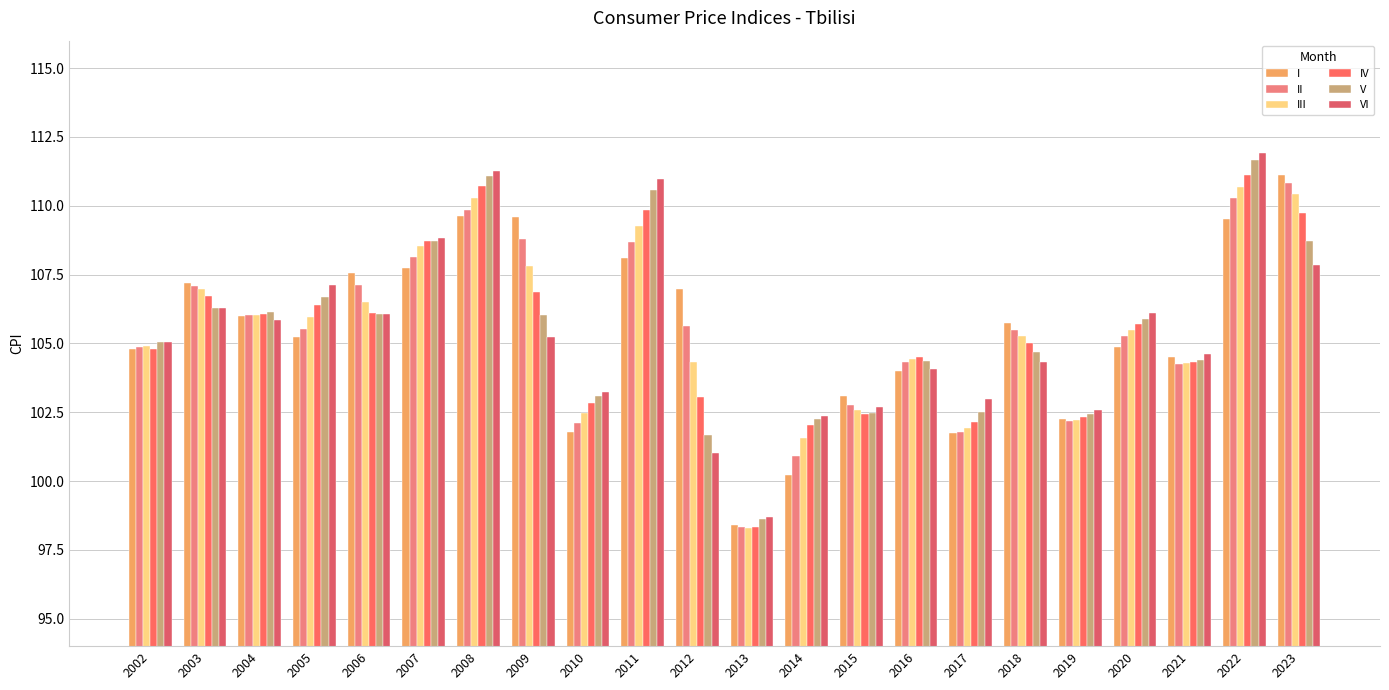

Where is I nearest to the value 104?

2016